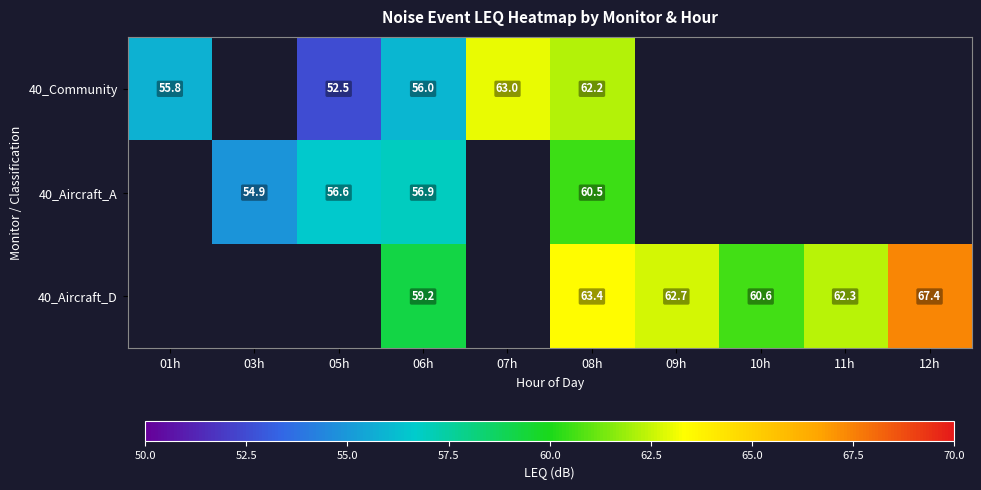

True or false: 40_Community has a value of 94.7 at 01h.

False